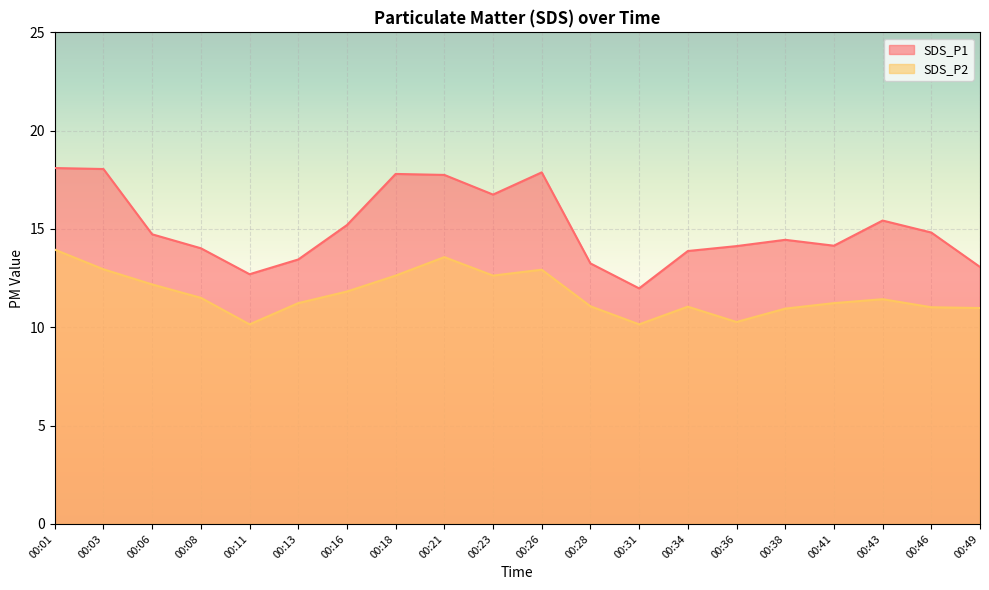

Between 00:03 and 00:06, which is larger?

00:03